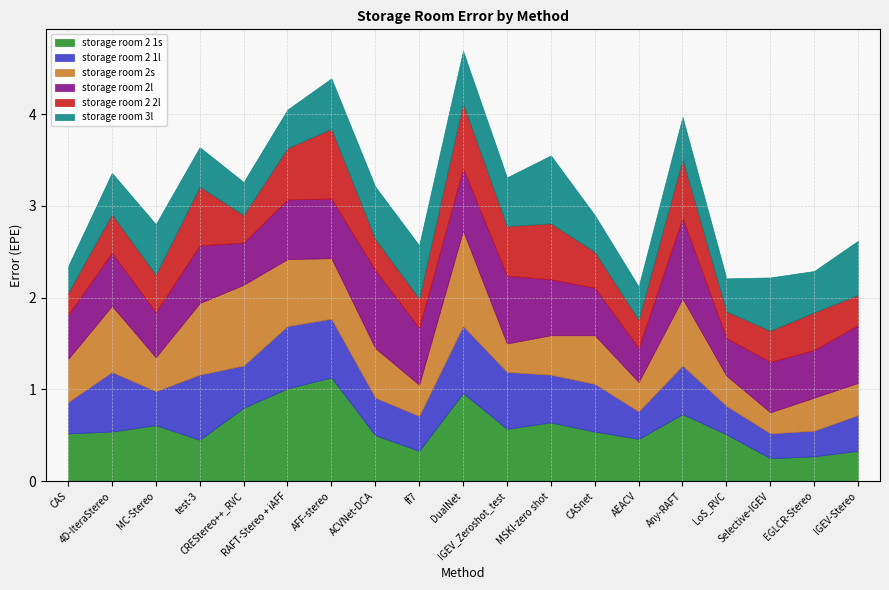

What is the label of the 5th point from the right?

Any-RAFT